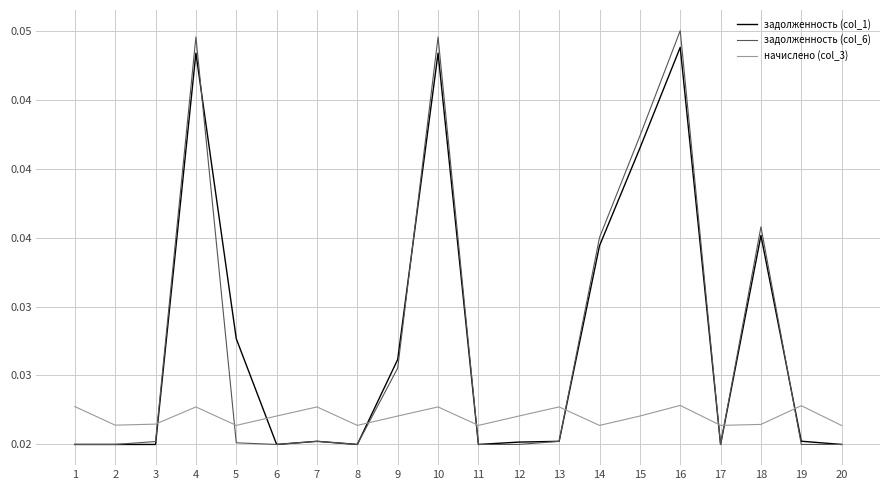

The задолженность (col_6) series shows 0.1 at 4. True or false?

False